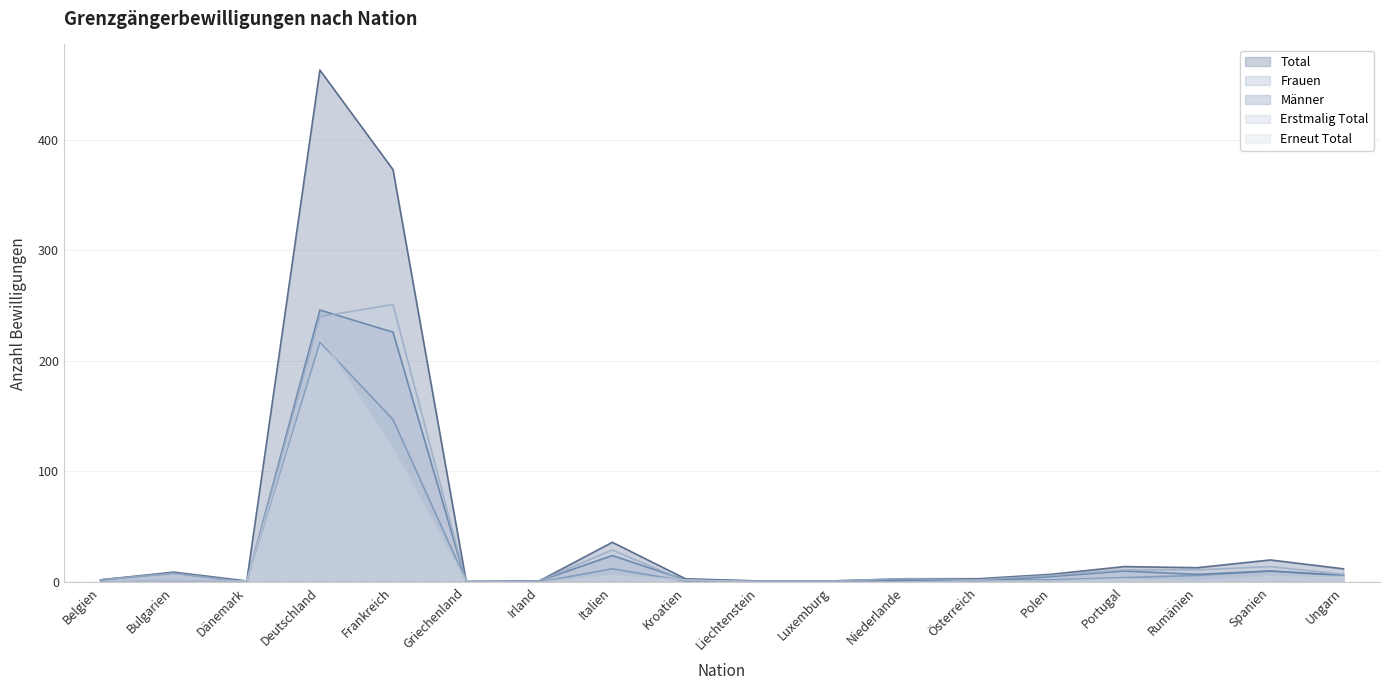

Is the value of Frauen at Luxemburg greater than the value of Erneut Total at Luxemburg?

Yes